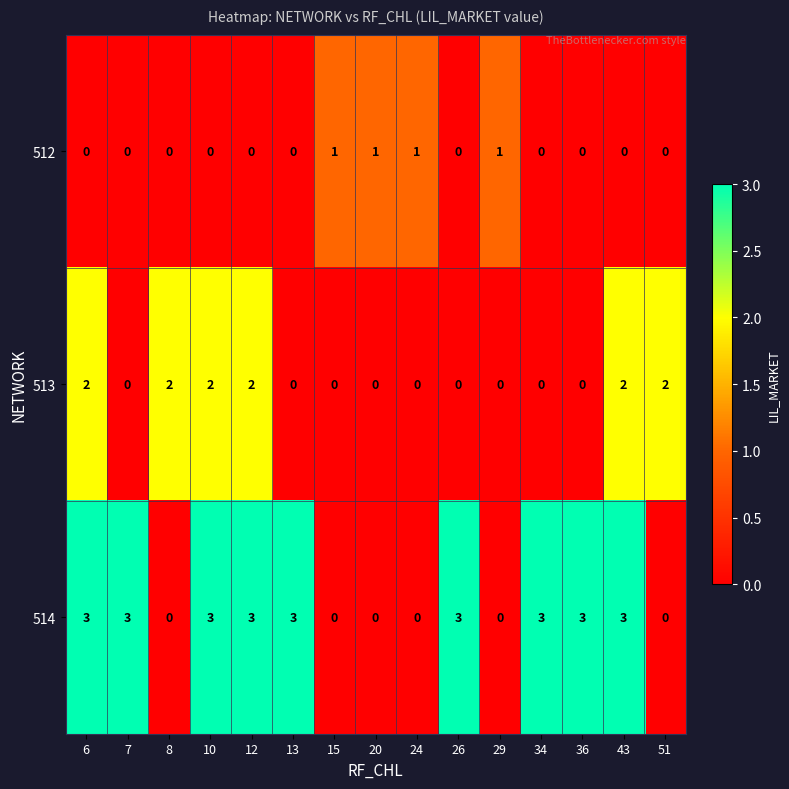

Rank the series by their maximum value, from highest to lowest.

514, 513, 512